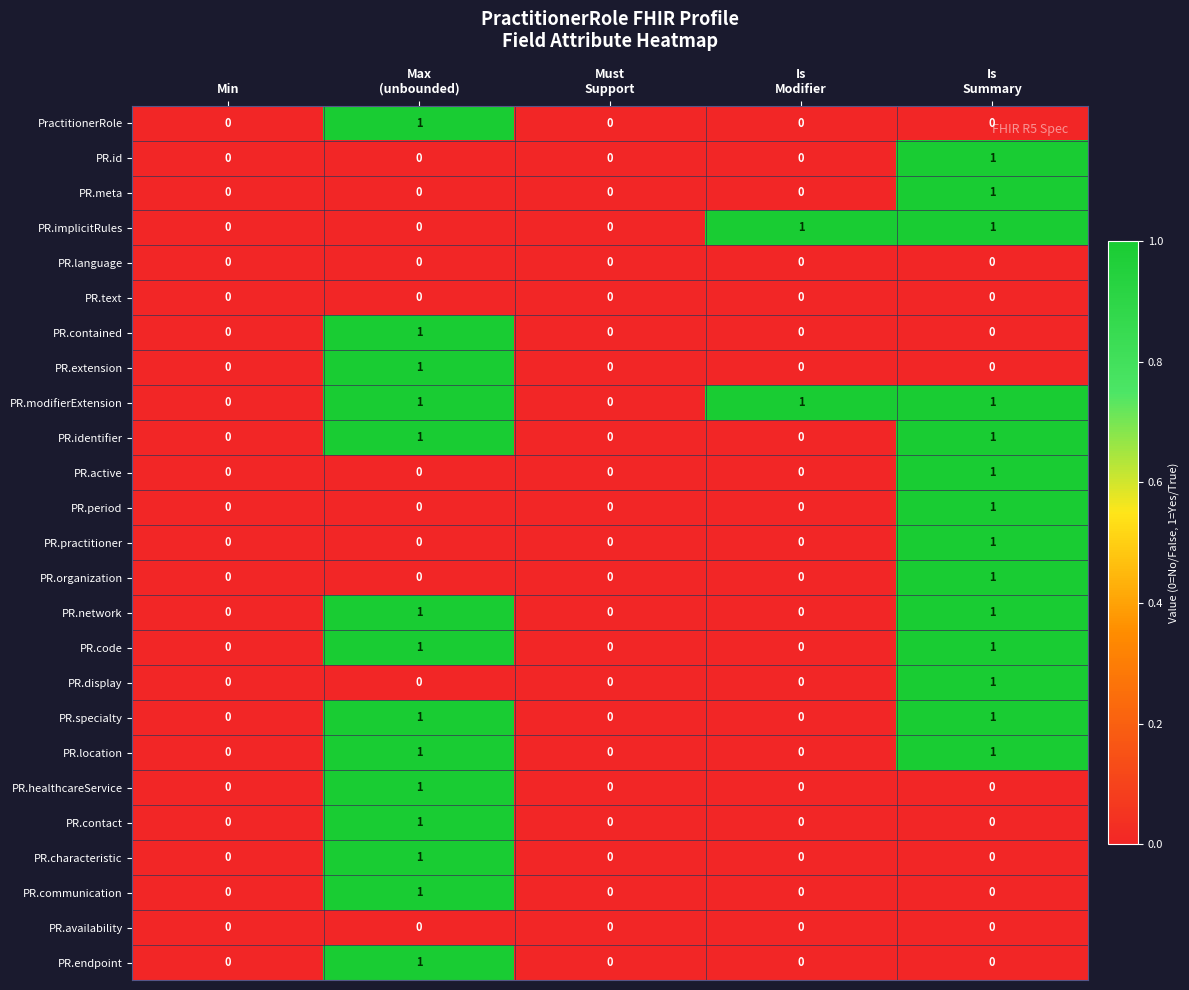

How many PR.endpoint values are between 0 and 1?

5